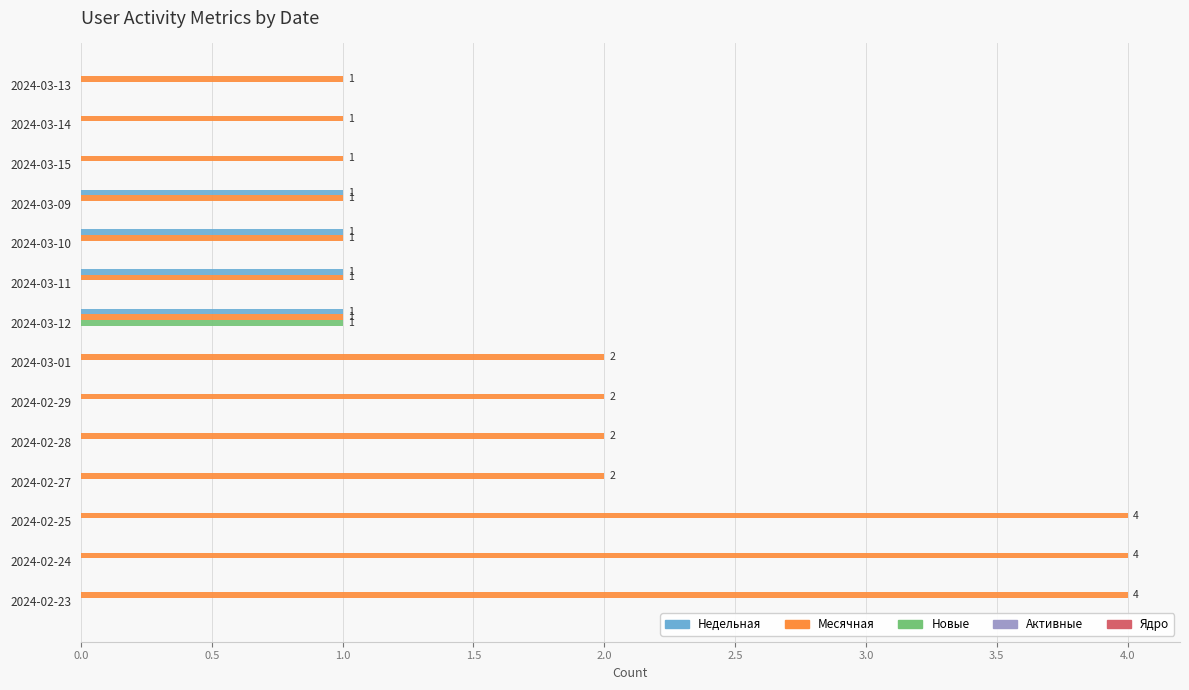

Is it true that Новые equals 0 at 2024-02-28?

True